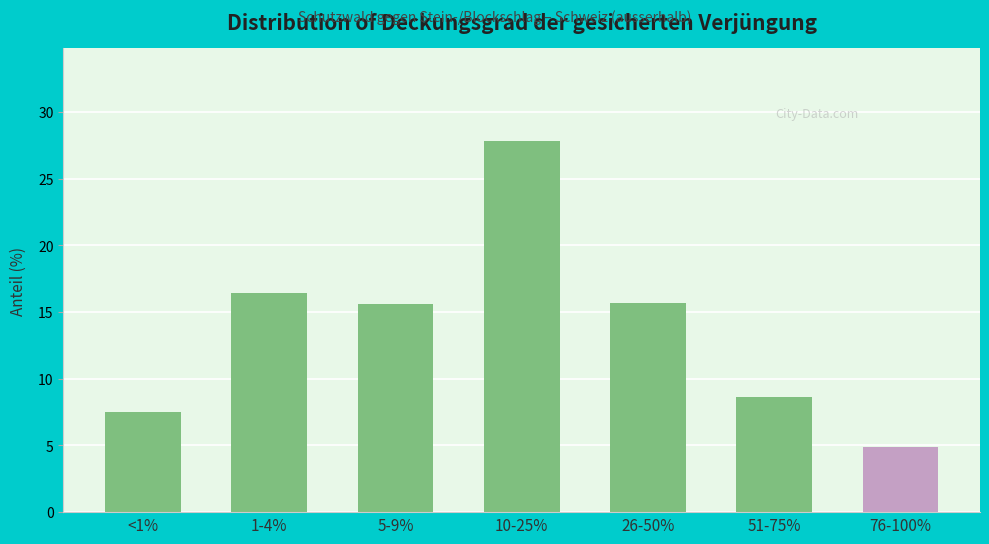

Between 1-4% and 10-25%, which is larger?

10-25%